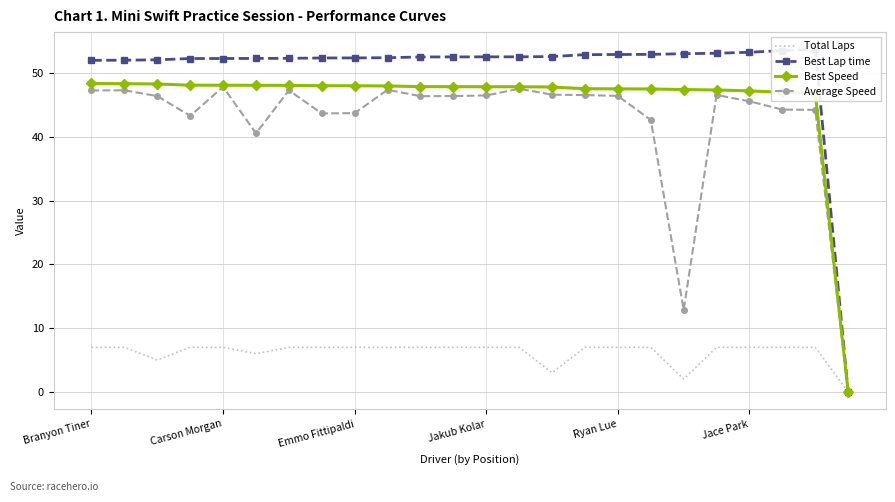

Read the Best Speed value at Branyon Tiner.

48.4